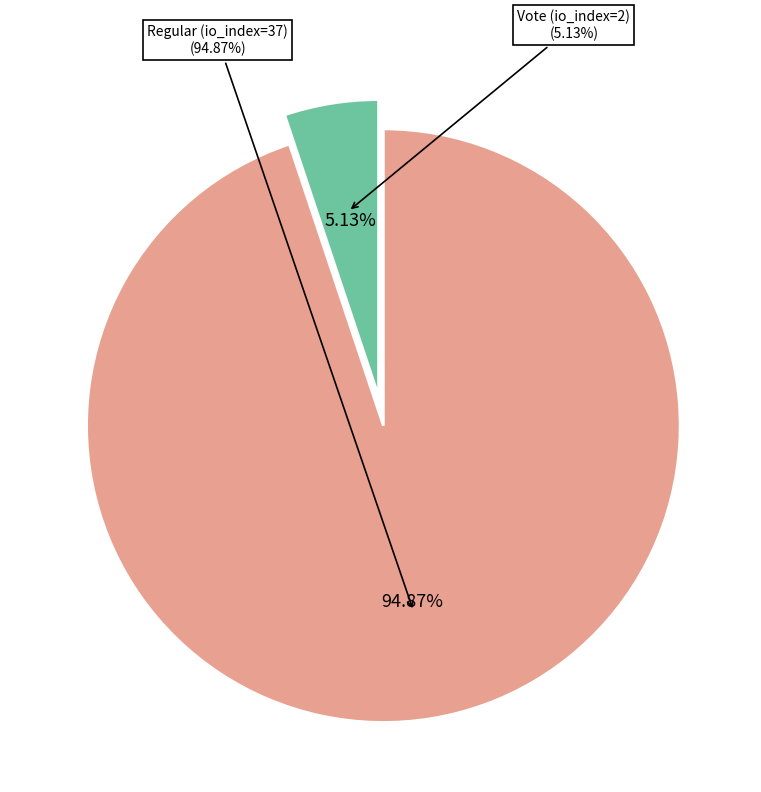

To the nearest percent, what percentage of the pie is Vote (io_index=2)?

5%